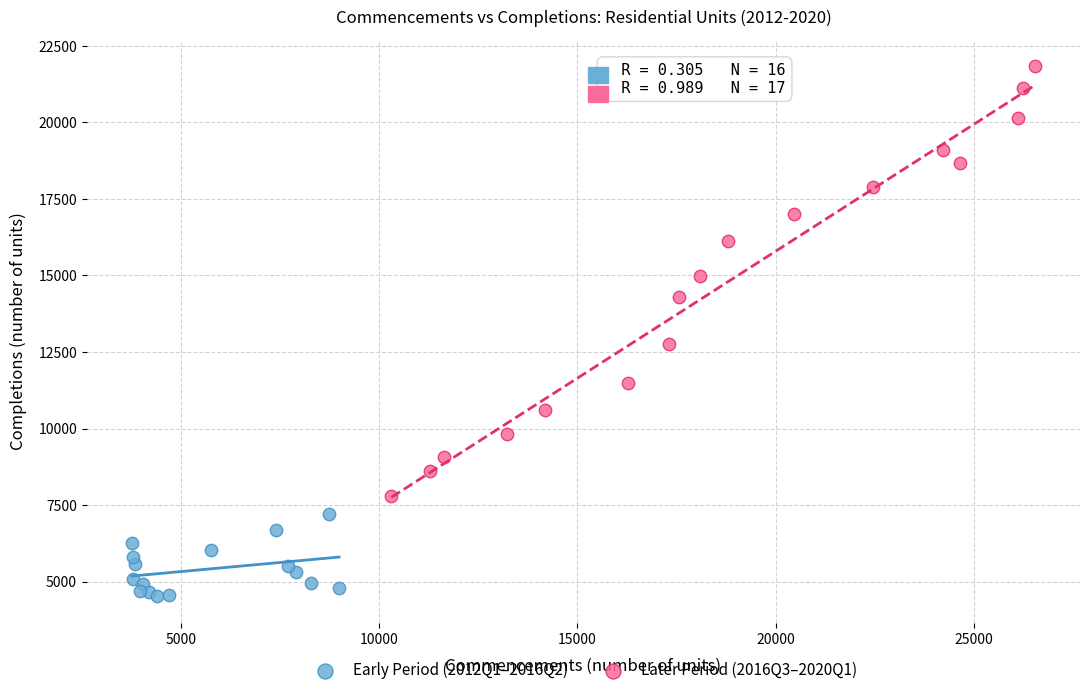

Which series has the widest spread of Y values?

Later Period (2016Q3–2020Q1)